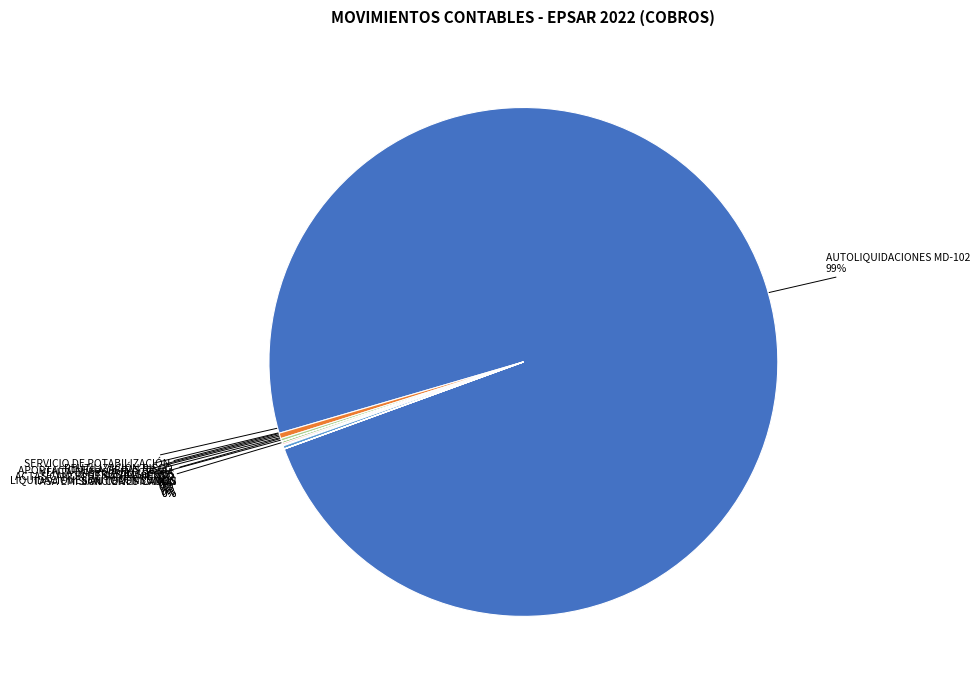

Does any single category account for the majority?

Yes